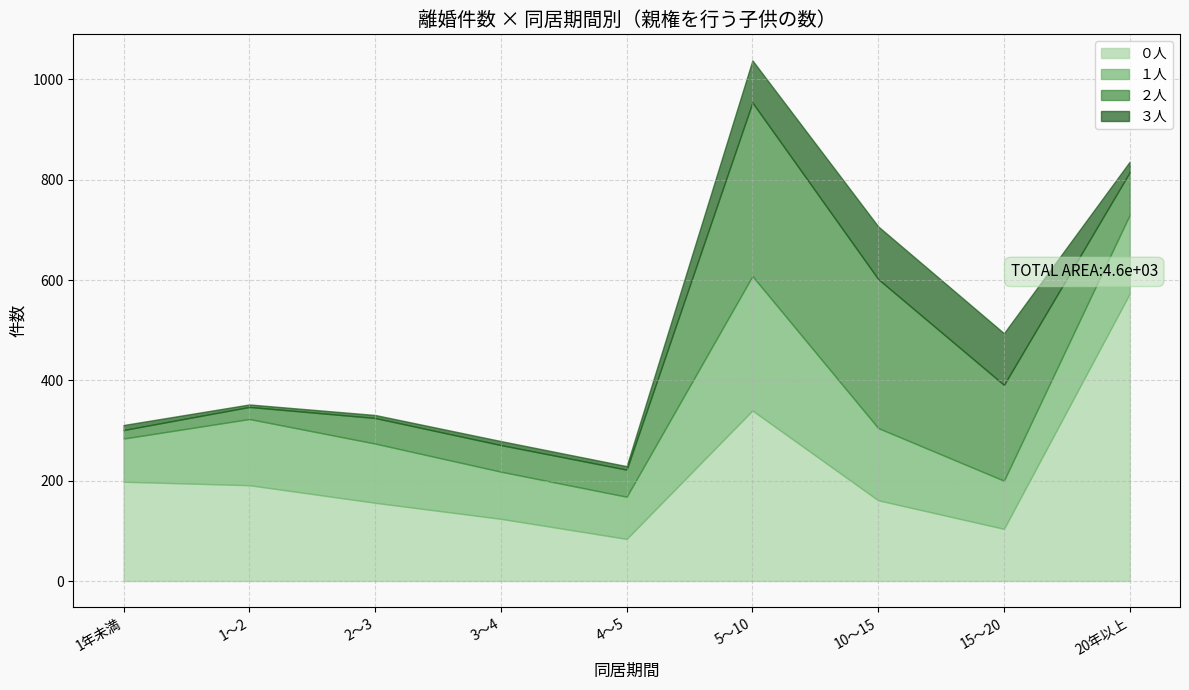

What is the approximate value of １人 at 1年未満?

86